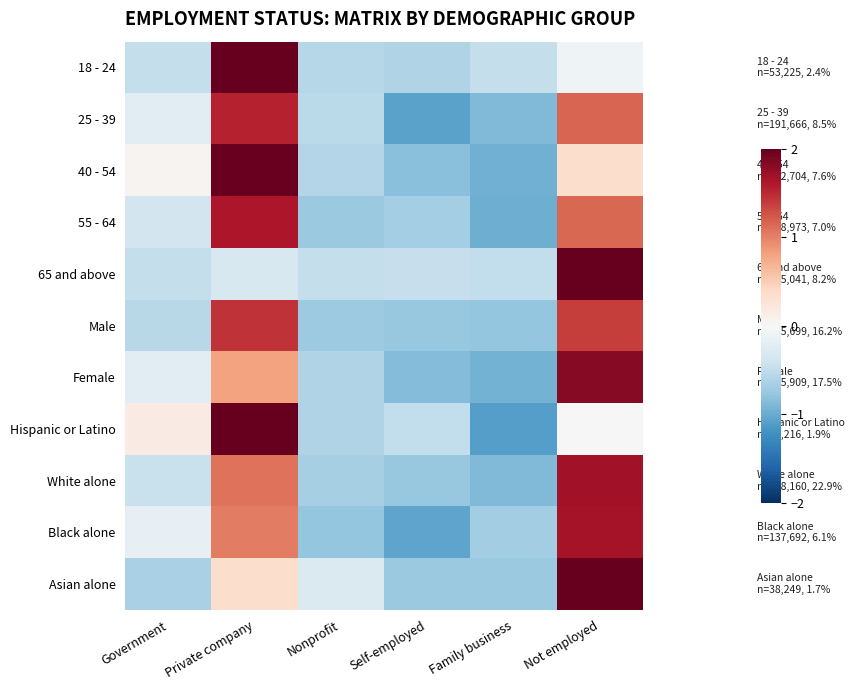

Which label corresponds to the smallest value in the chart?

Family business